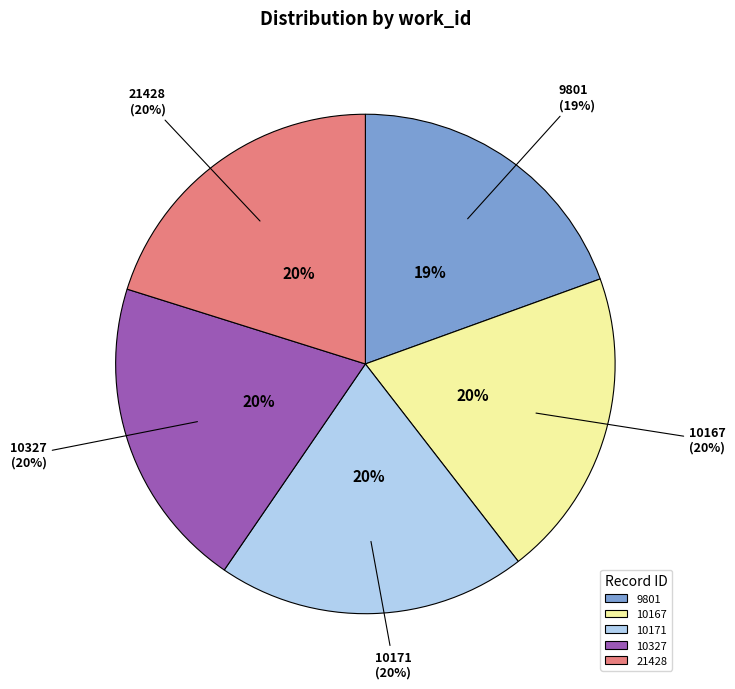

To the nearest percent, what portion does 10327 represent?

20%